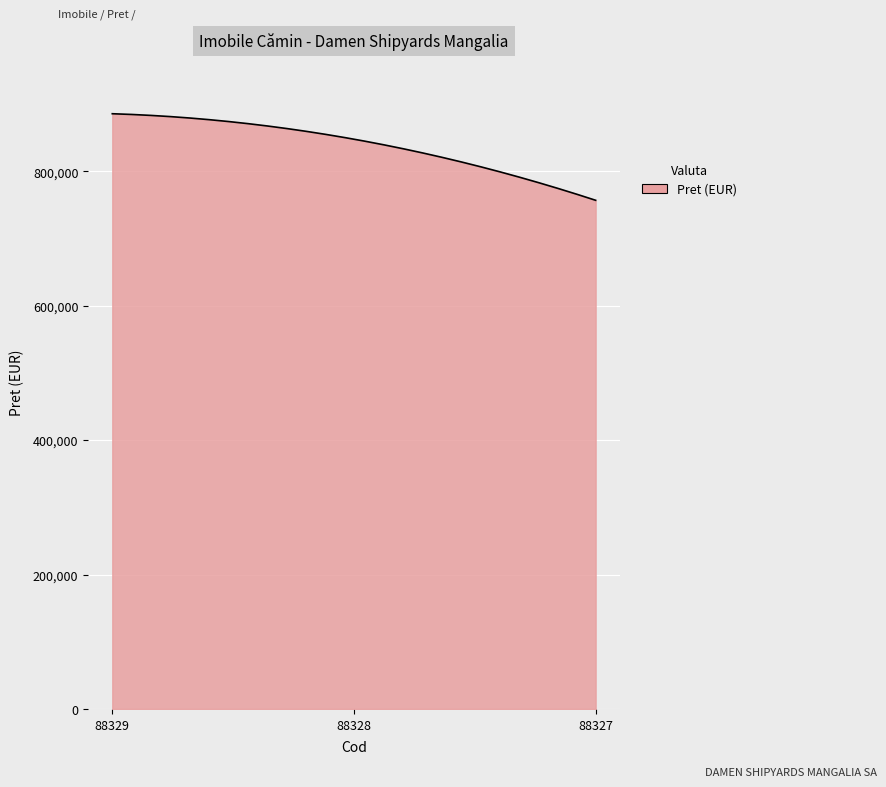

What is the minimum value shown in the chart?

756728.0